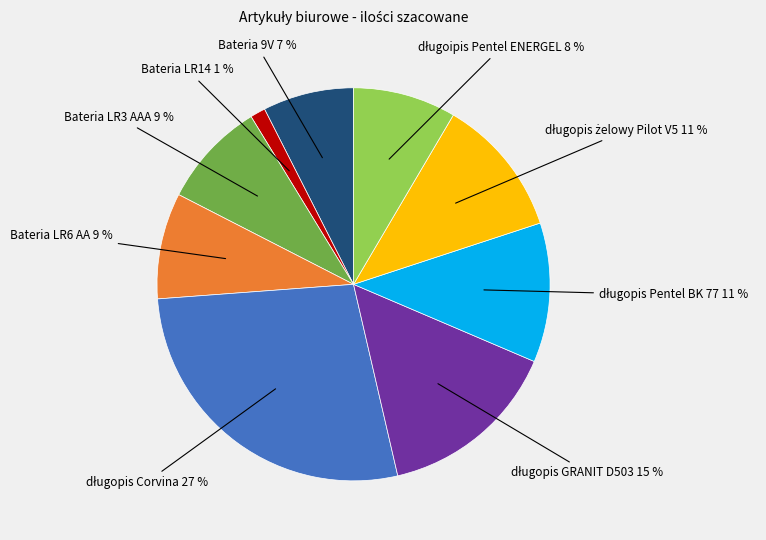

Is there any slice that represents more than half of the pie?

No